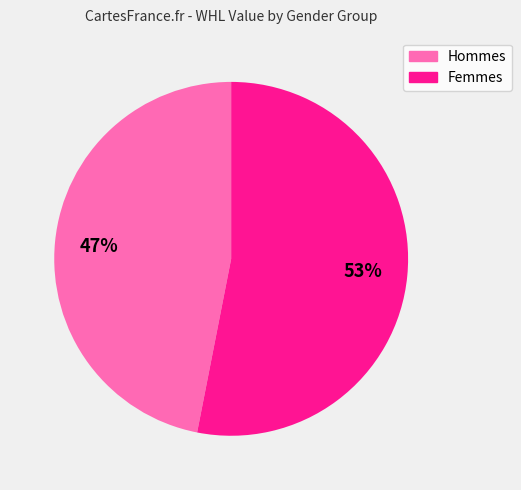

Does any single category account for the majority?

Yes